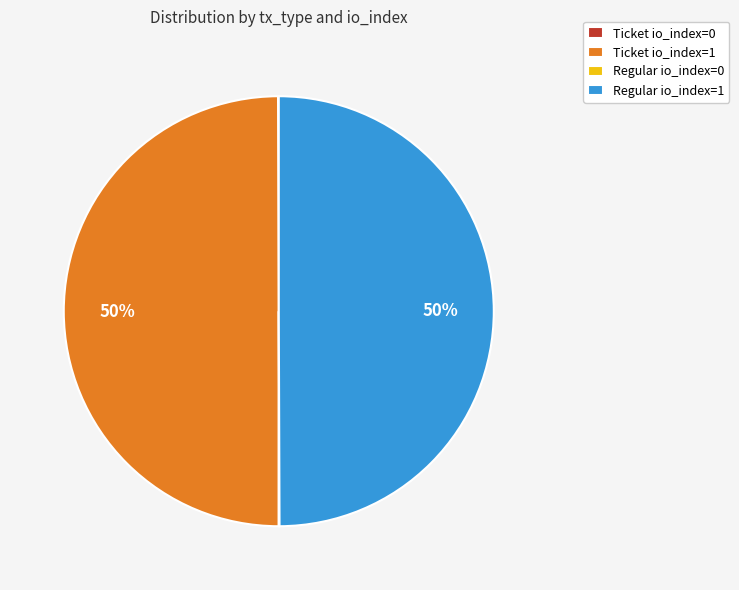

What percentage is the Regular io_index=1 slice, to the nearest percent?

50%